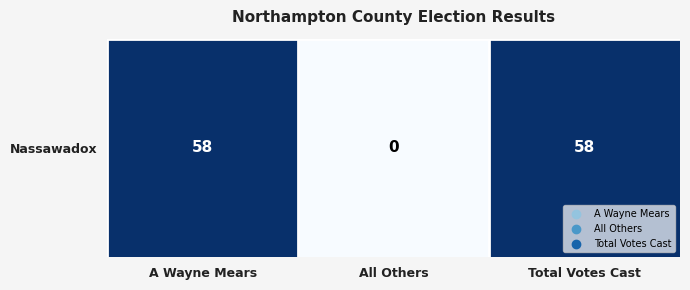

Which label corresponds to the largest value in the chart?

A Wayne Mears